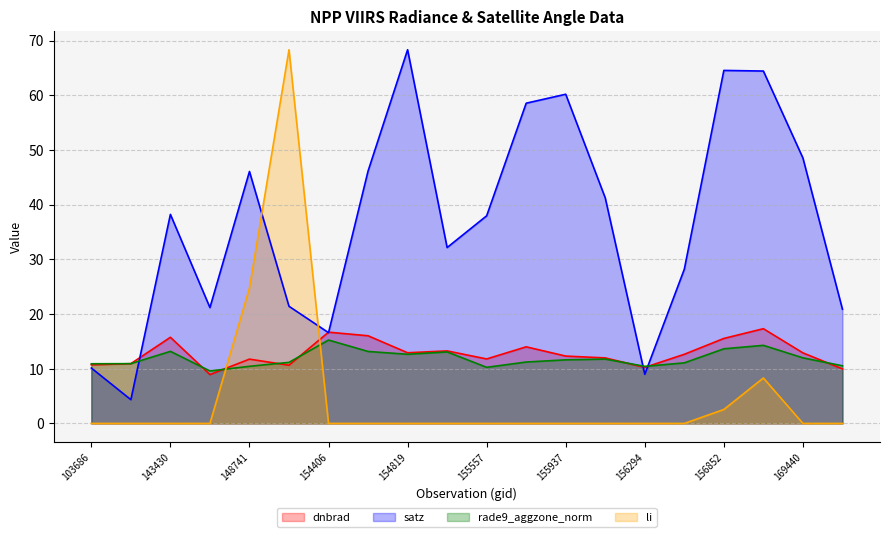

How many data points in rade9_aggzone_norm are less than 11?

7